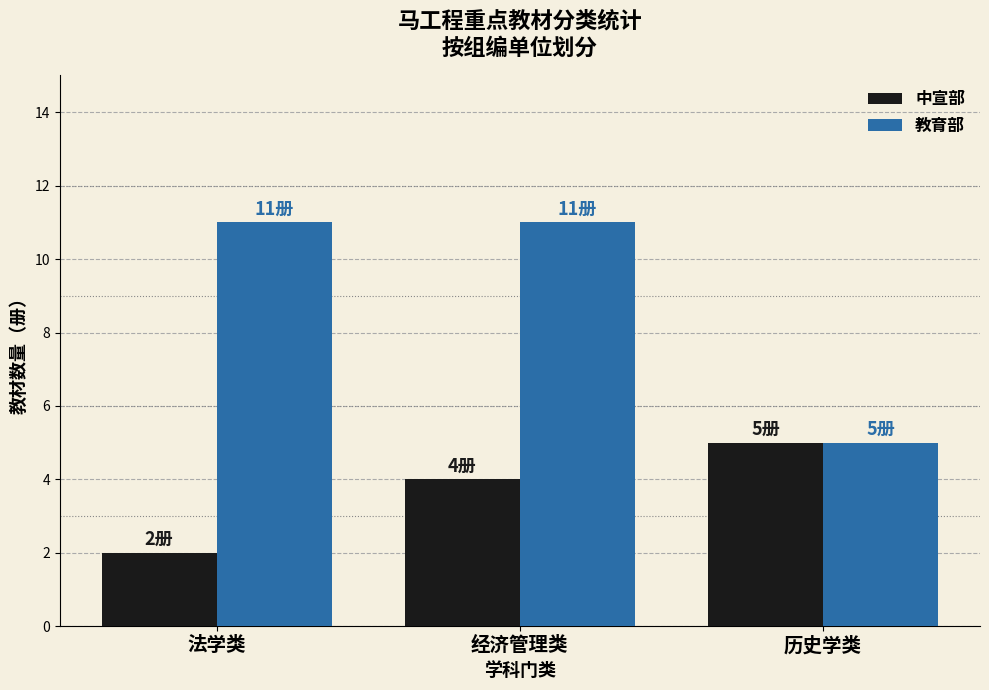

List the series in order of their peak value, lowest first.

中宣部, 教育部